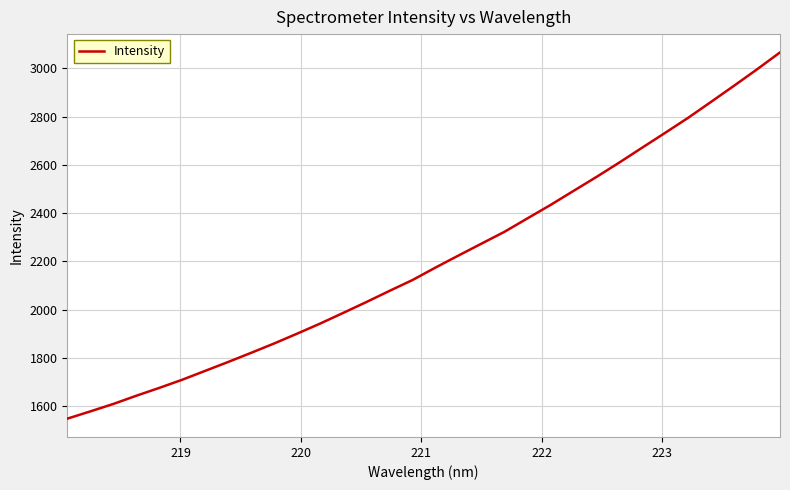

What is the average value?

2204.8